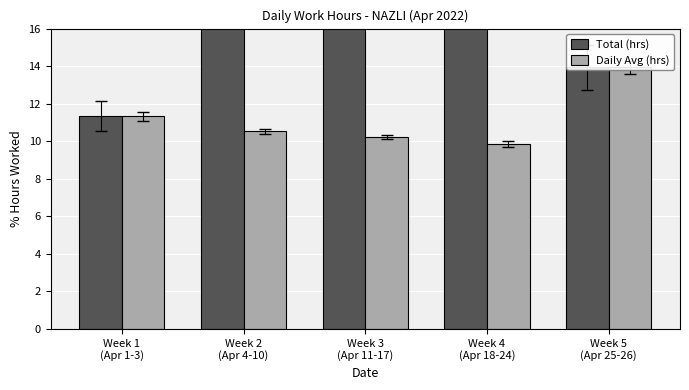

At which label does Total (hrs) reach its peak?

Week 4
(Apr 18-24)